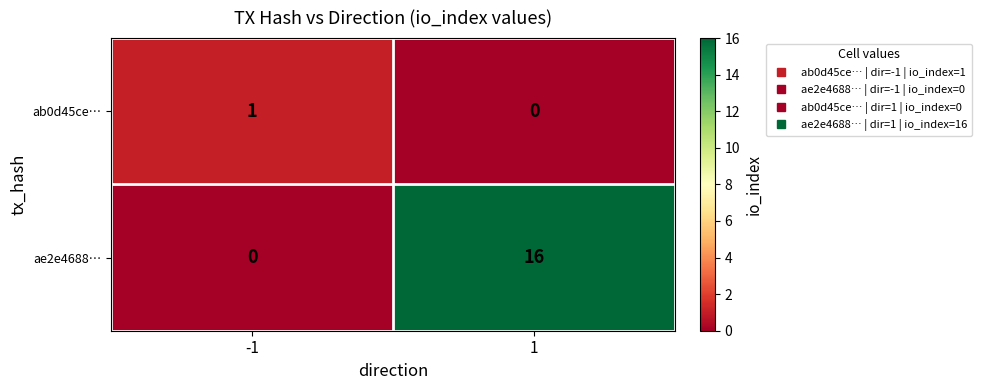

List the series in order of their overall mean, highest first.

ae2e4688…, ab0d45ce…